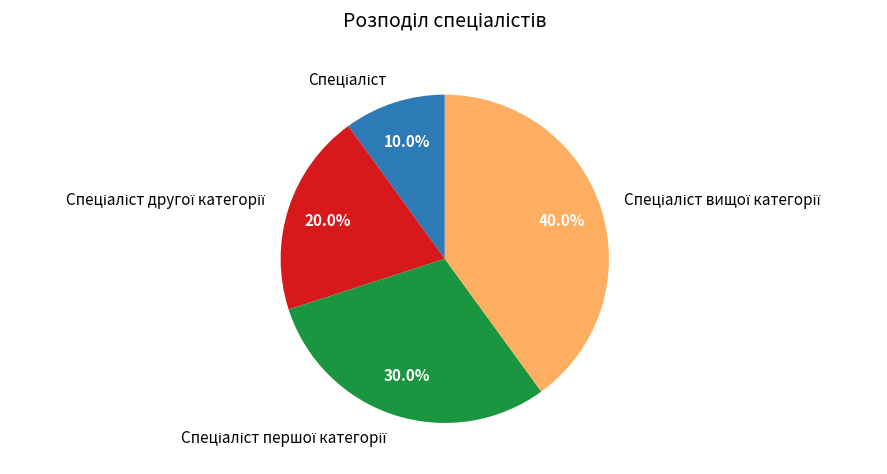

Does any single category account for the majority?

No